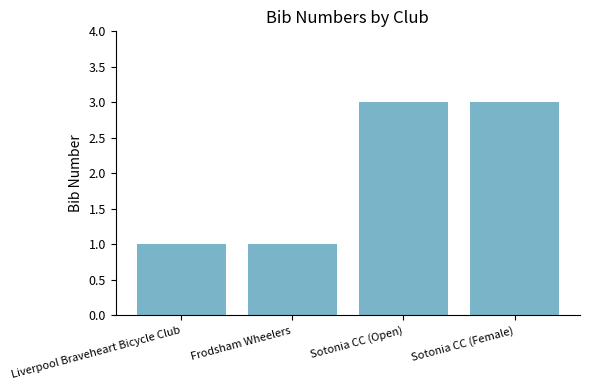

The chart shows a value of 4 at Sotonia CC (Female). True or false?

False